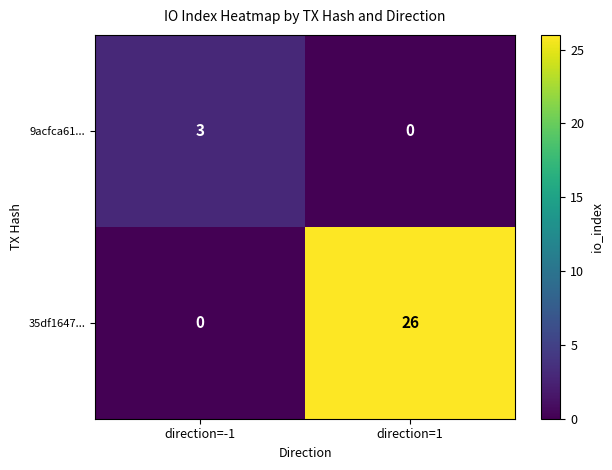

Which series has the largest total across all categories?

35df1647...